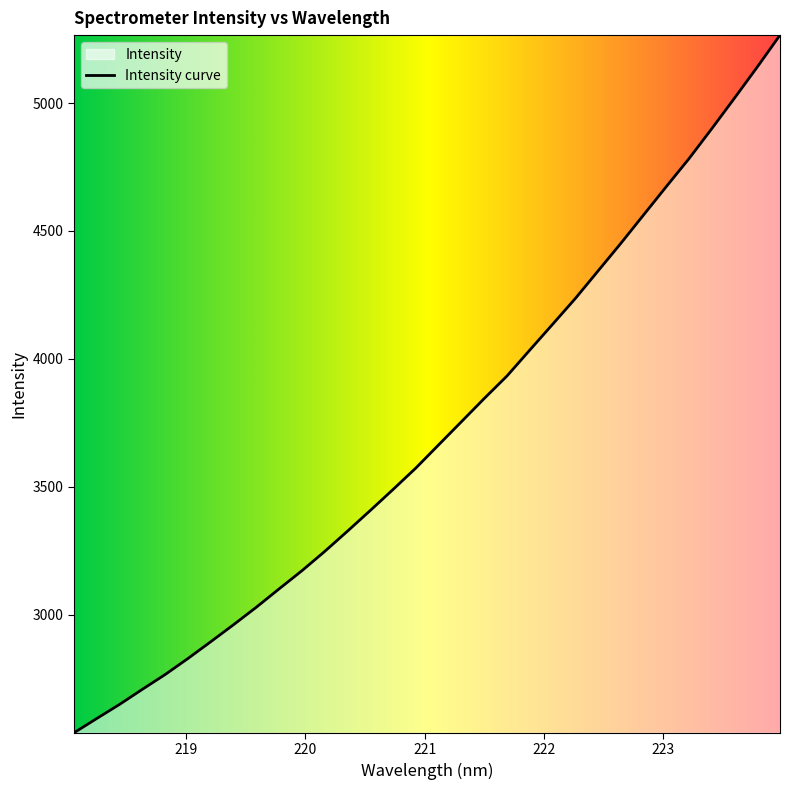

Which has a higher value, 223.0264 or 218.8244?

223.0264